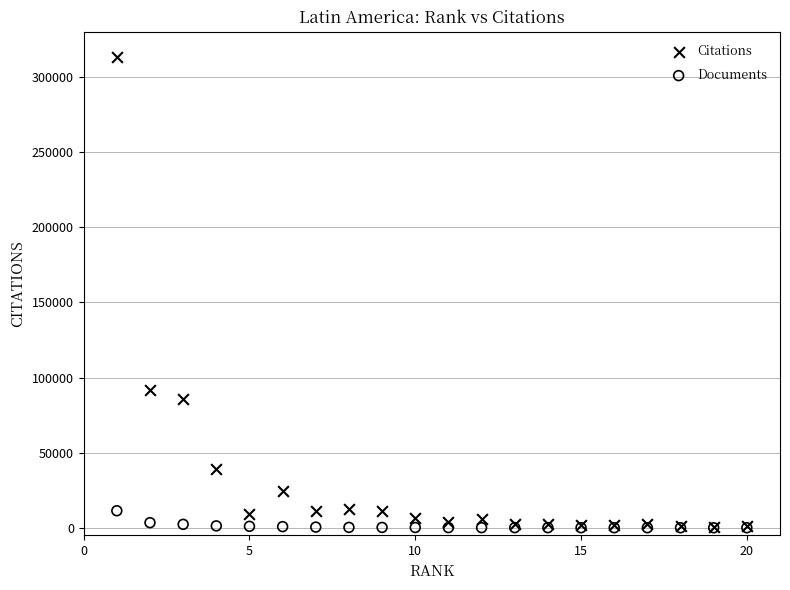

Across all series, what Y value is closest to 156516?

91557